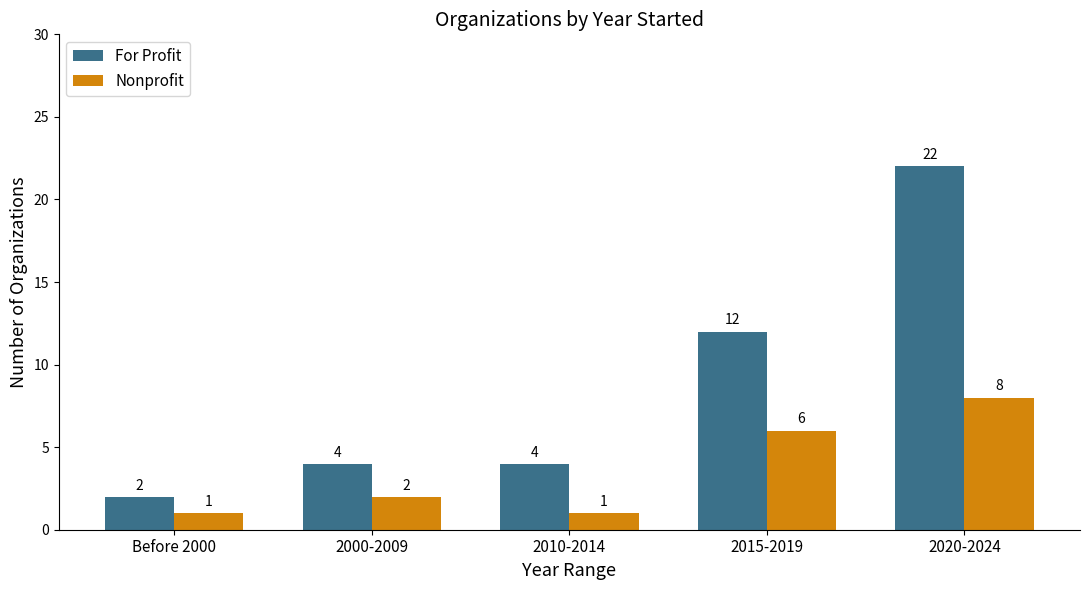

How many series are shown in this chart?

2